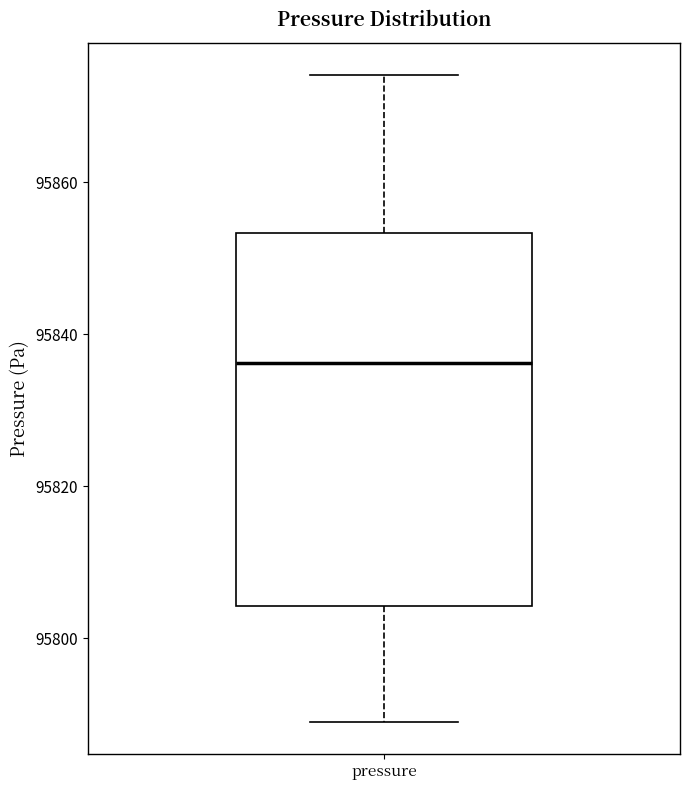

Transcribe this box plot: give where the median line is, the range the box spans, and where the two whiskers end, as read against the y-axis. The values are not printed on the chart, so give them approximately, as read against the axis.

median 95836, box 95804 to 95854, whiskers 95790 to 95874